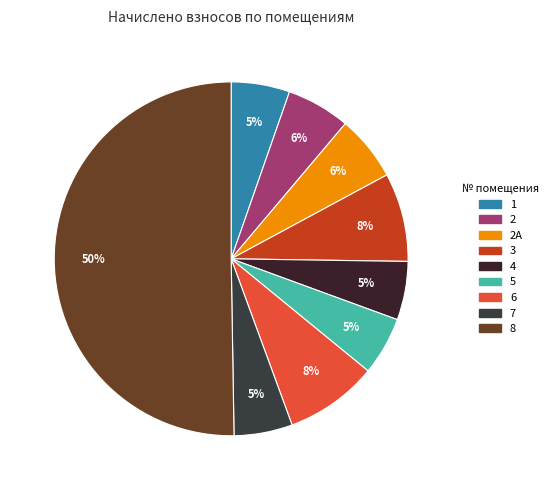

To the nearest percent, what is the difference between the largest and smallest slice percentages?

45%